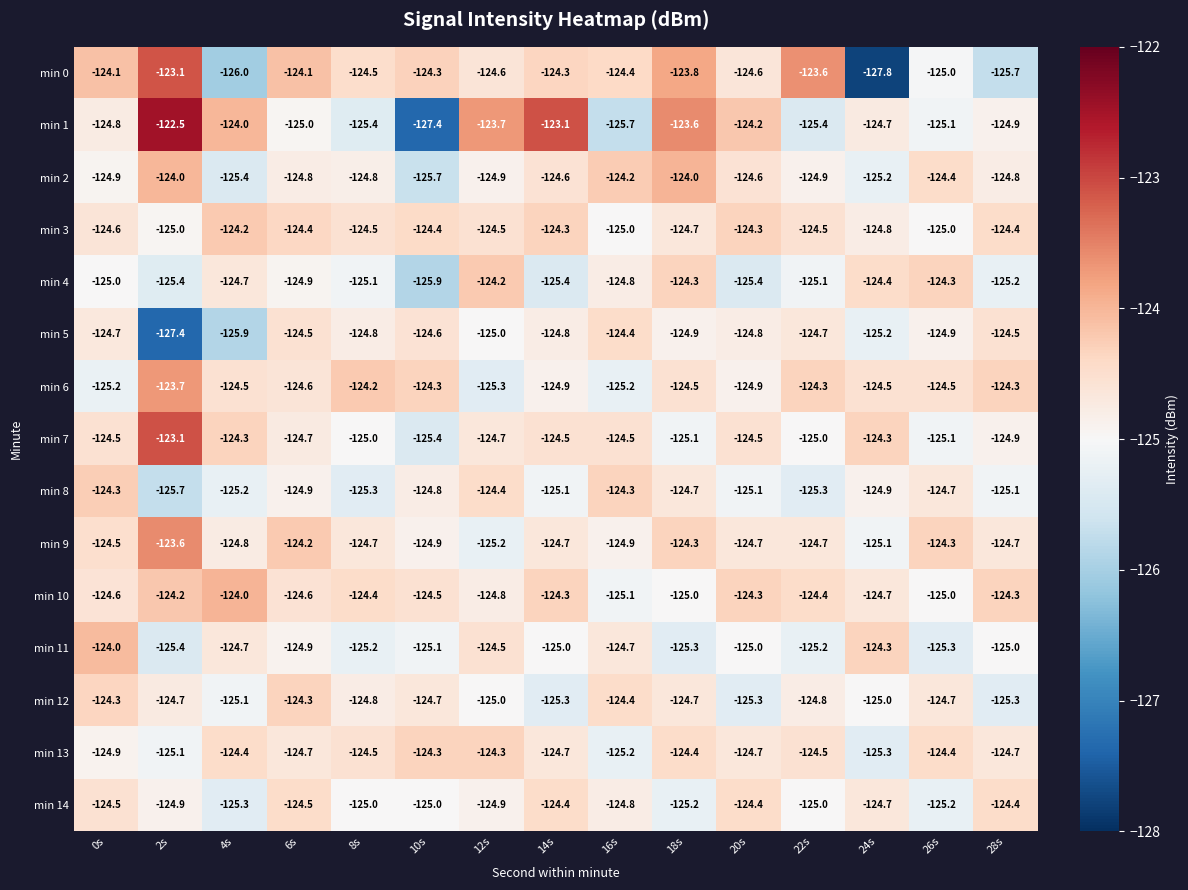

What is the difference between the maximum and minimum values in the min 8 series?

1.4